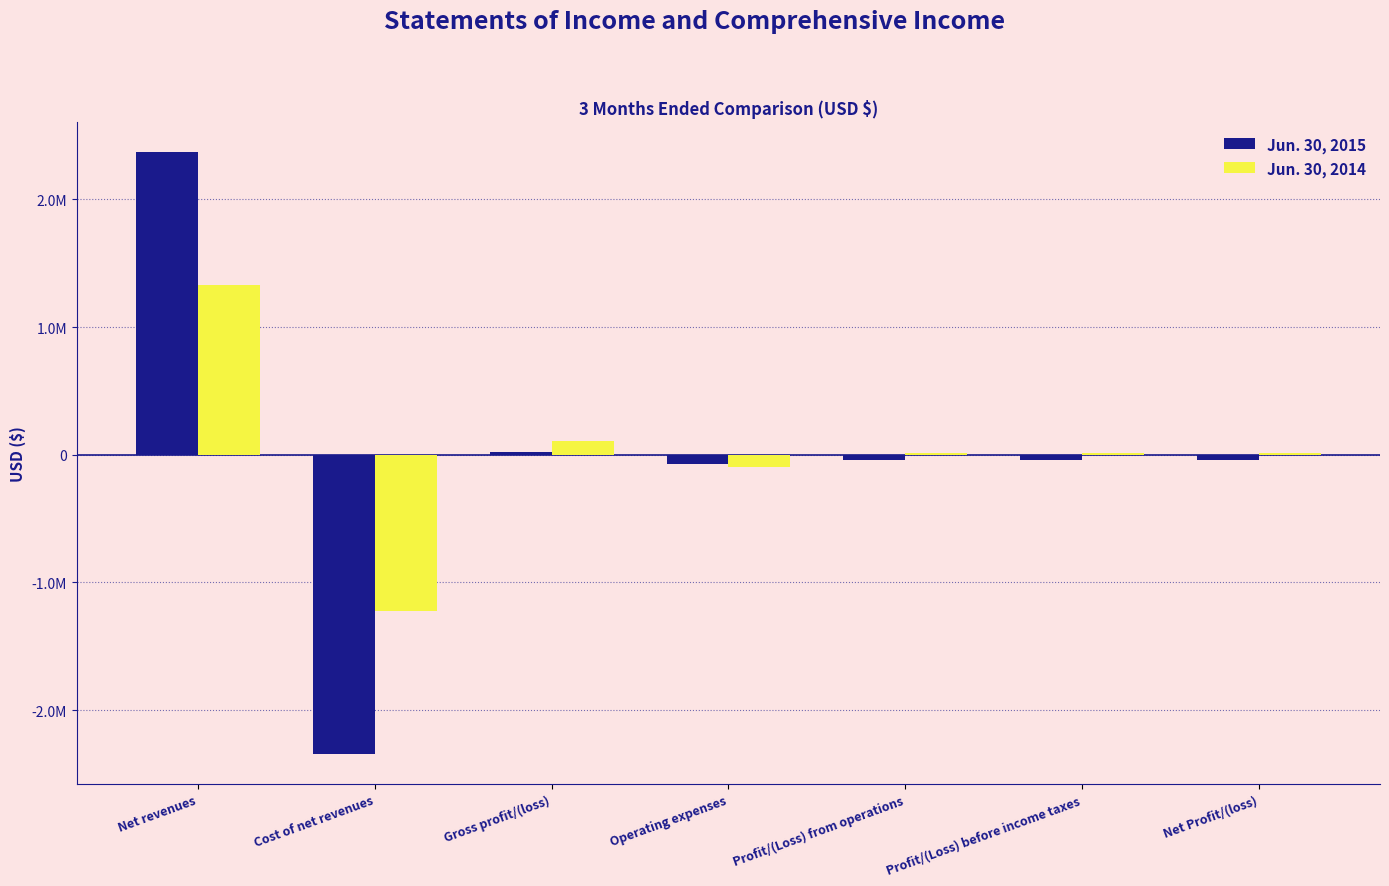

True or false: Jun. 30, 2014 has a value of 12270 at Profit/(Loss) before income taxes.

True